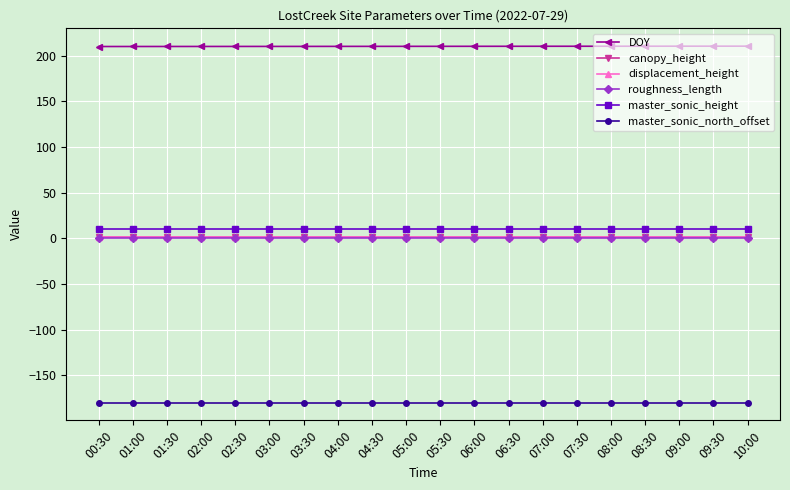

True or false: master_sonic_height and DOY intersect in this chart.

False